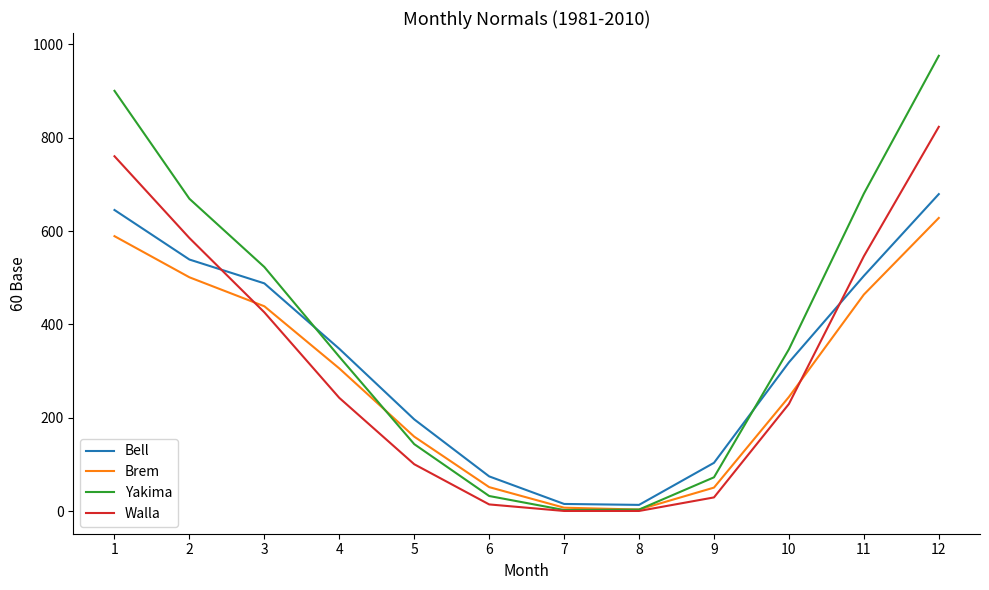

What is the maximum value shown in the chart?

975